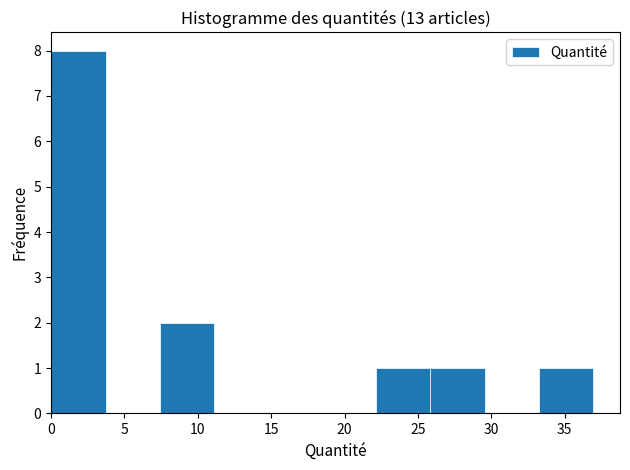

Reading left to right, list every bar in this chart as the range it spans on the x-axis followed by its height. Neither the bar edges nor the heights are printed on the chart, so give them approximately, as read against the axes.

0.0 to 3.5: 8
3.5 to 7.5: 0
7.5 to 11.0: 2
11.0 to 15.0: 0
15.0 to 18.5: 0
18.5 to 22.0: 0
22.0 to 26.0: 1
26.0 to 29.5: 1
29.5 to 33.0: 0
33.0 to 37.0: 1